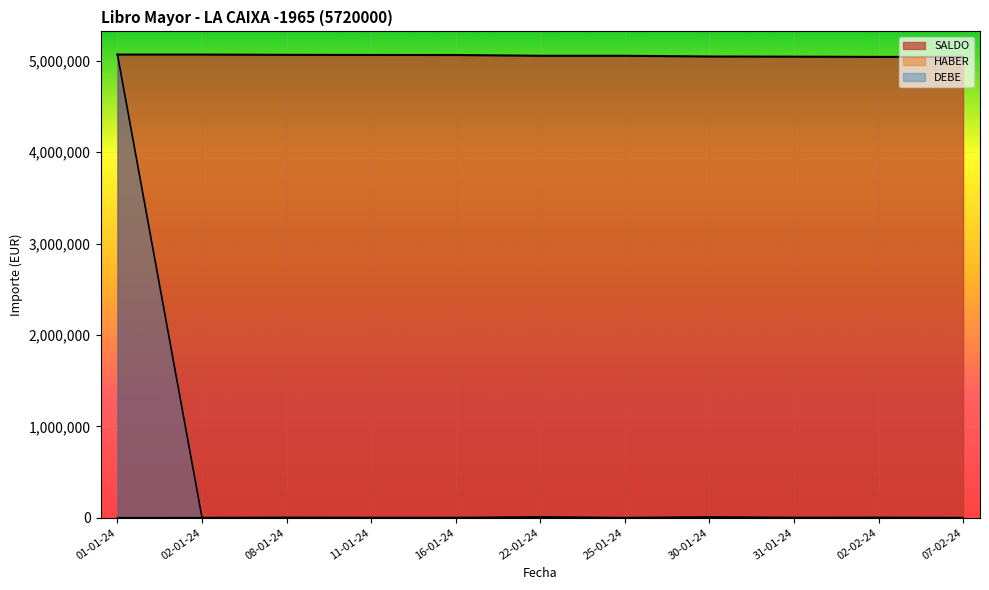

What is the label of the 9th point from the left?

31-01-24